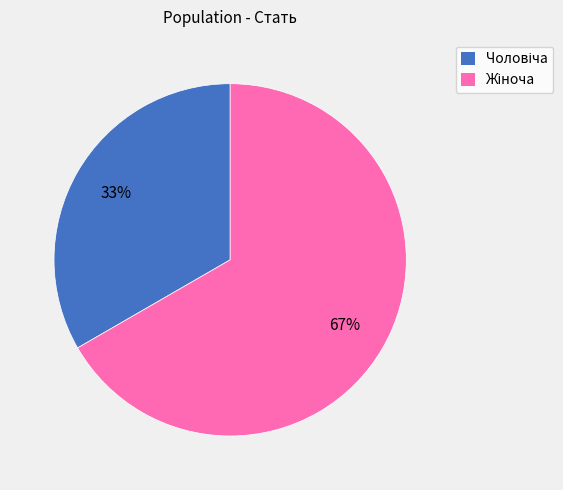

Does any single category account for the majority?

Yes